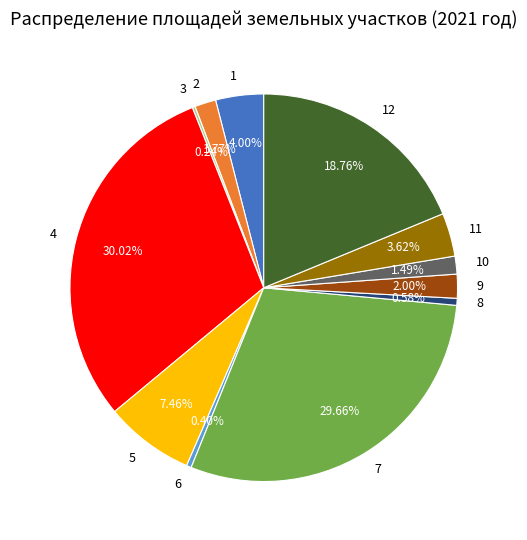

Which has a higher value, 4 or 12?

4